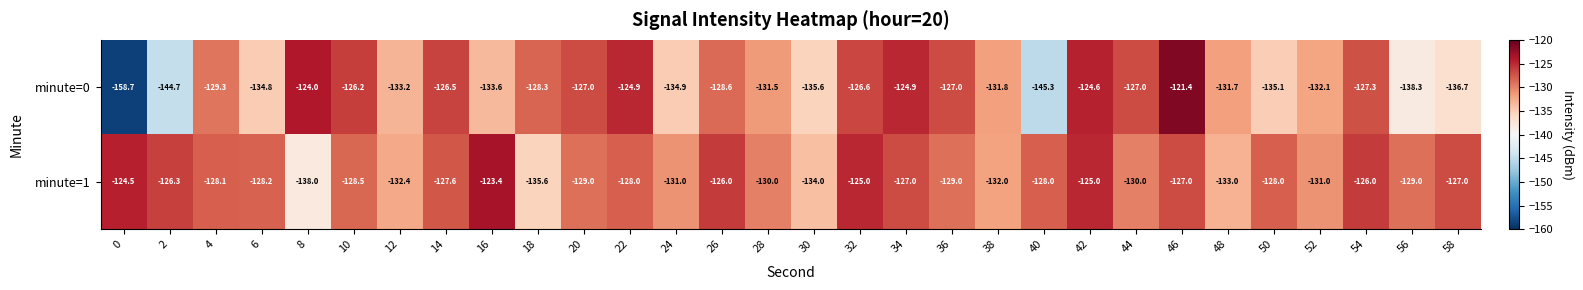

Rank the series at 2 from lowest to highest value.

minute=0, minute=1